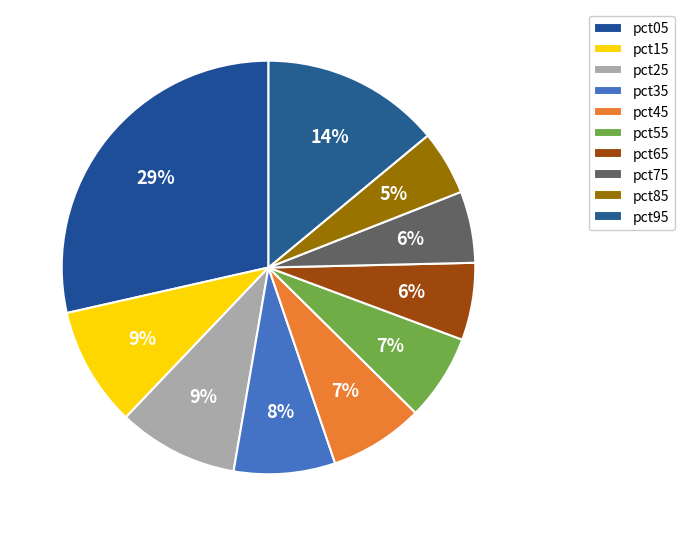

Rank the categories by value from highest to lowest.

pct05, pct95, pct25, pct15, pct35, pct45, pct55, pct65, pct75, pct85